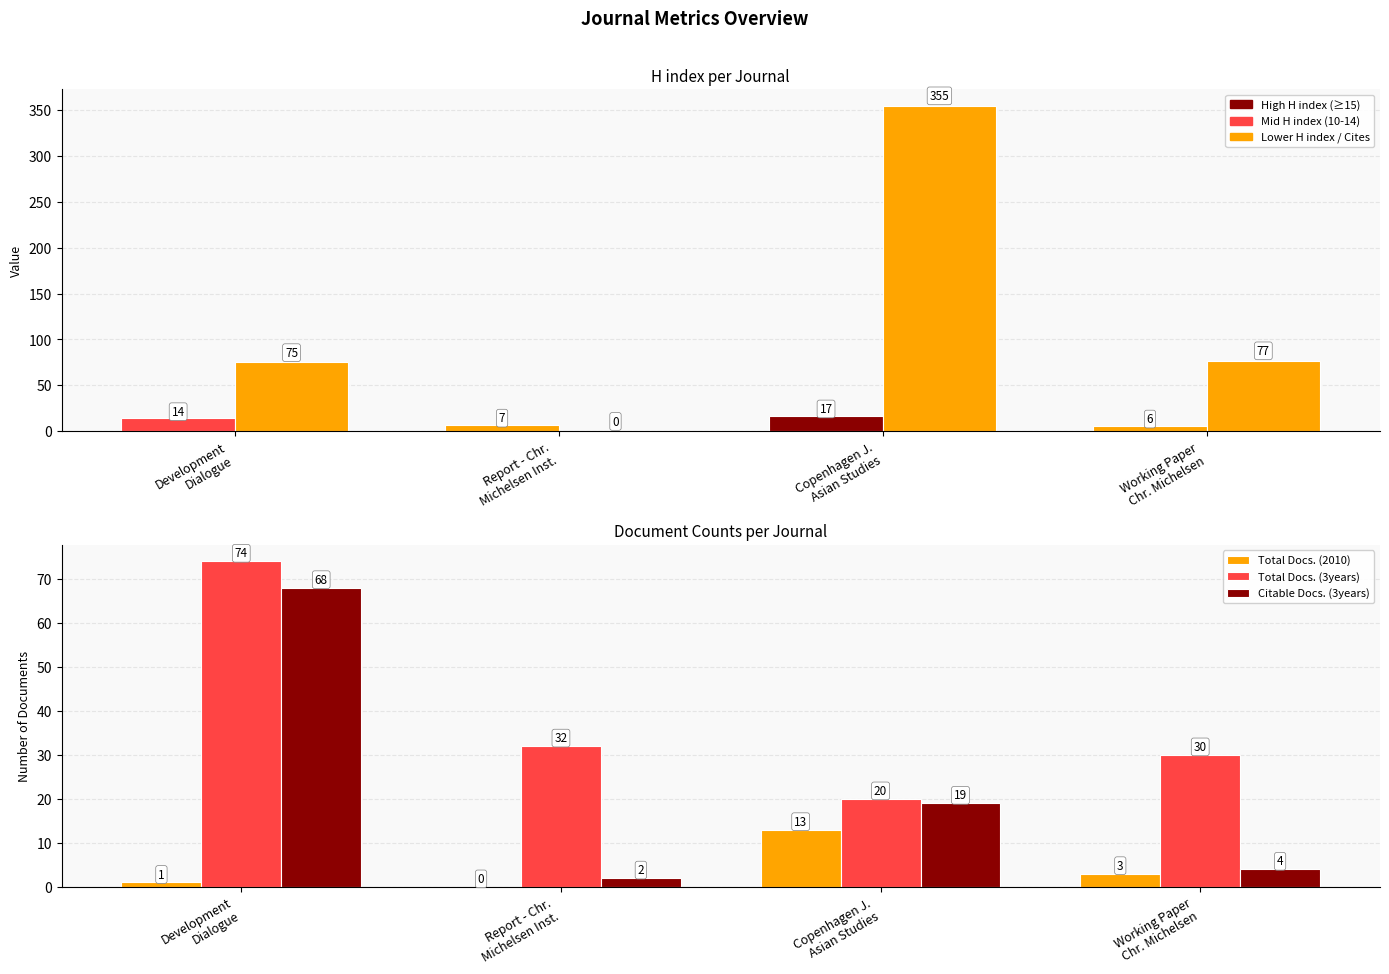

At which label does Total Docs. (3years) first exceed 32?

Development
Dialogue